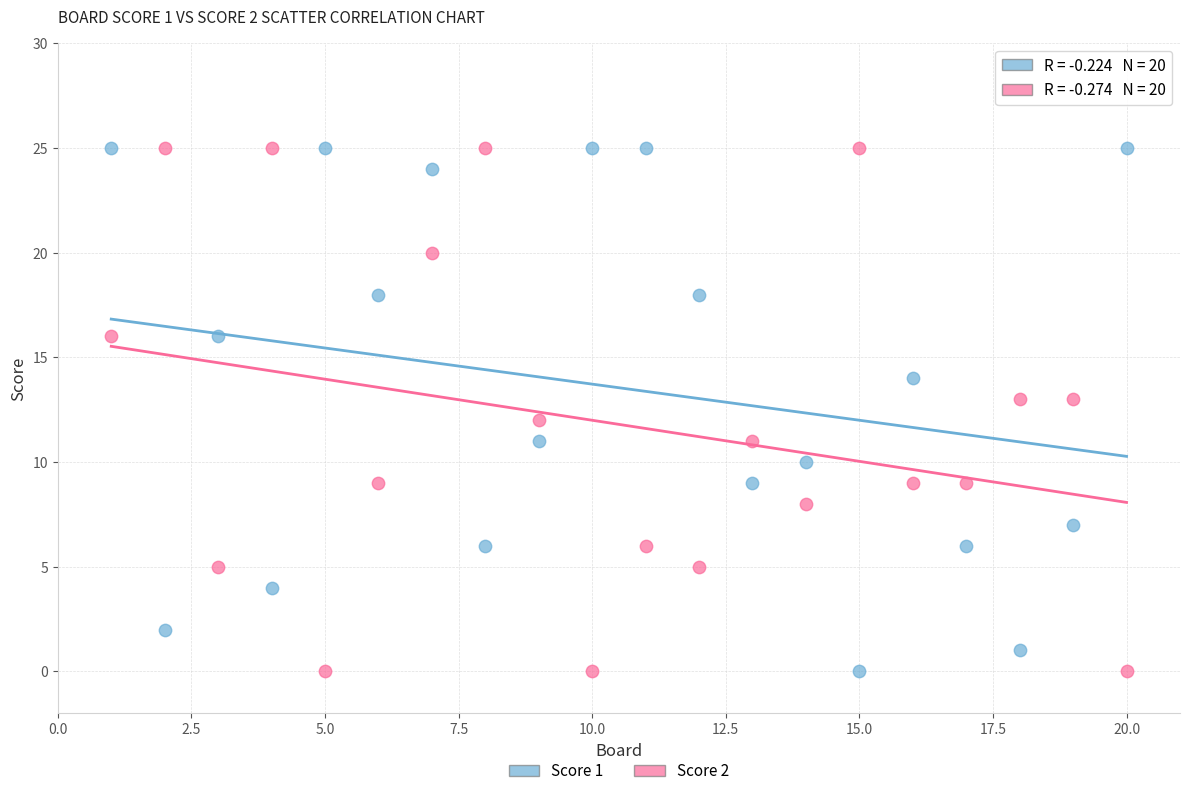

What is the X range (max minus min) for the scatter plot?

19